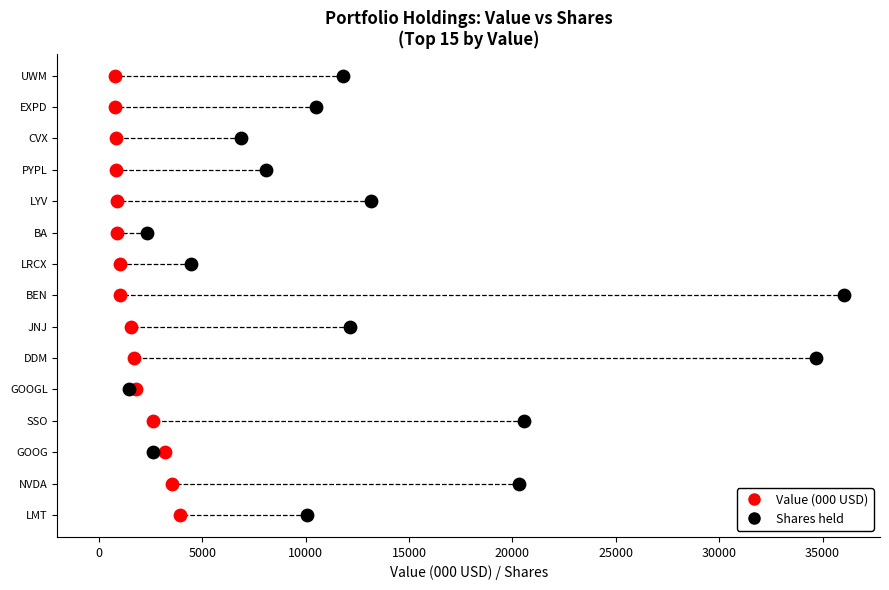

What are all the series names shown in the legend?

Value (000 USD), Shares held